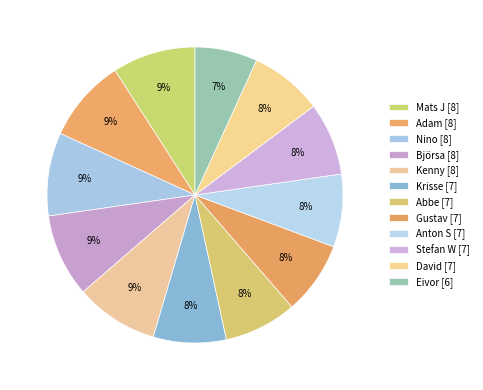

Is Björsa the majority of the pie?

No